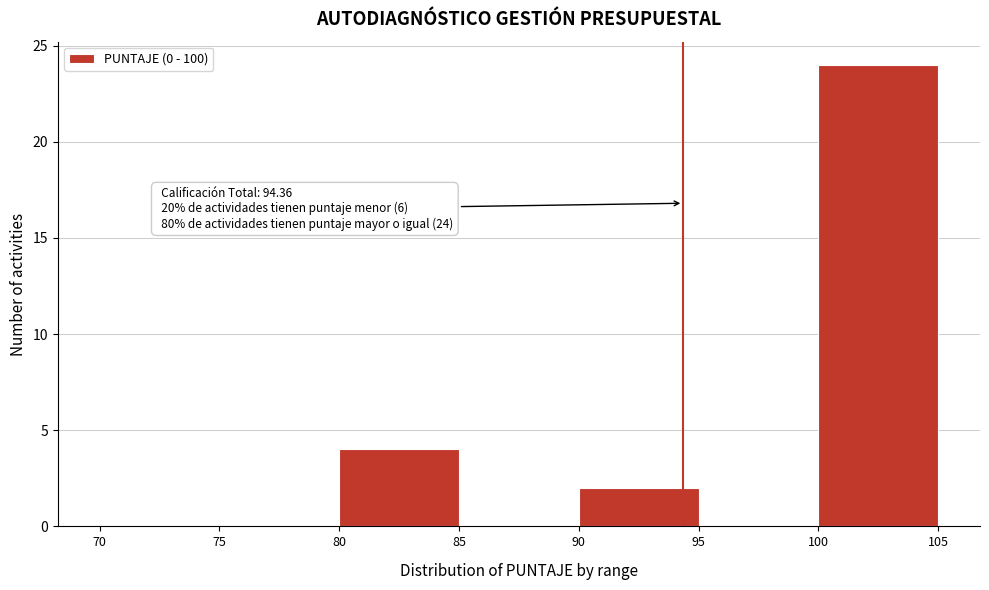

Over which range of the x-axis is the bar tallest?

100 to 105